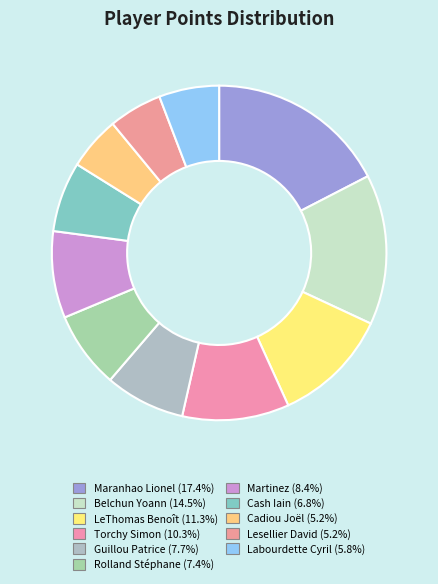

To the nearest percent, what percentage of the pie is LeThomas Benoît?

11%